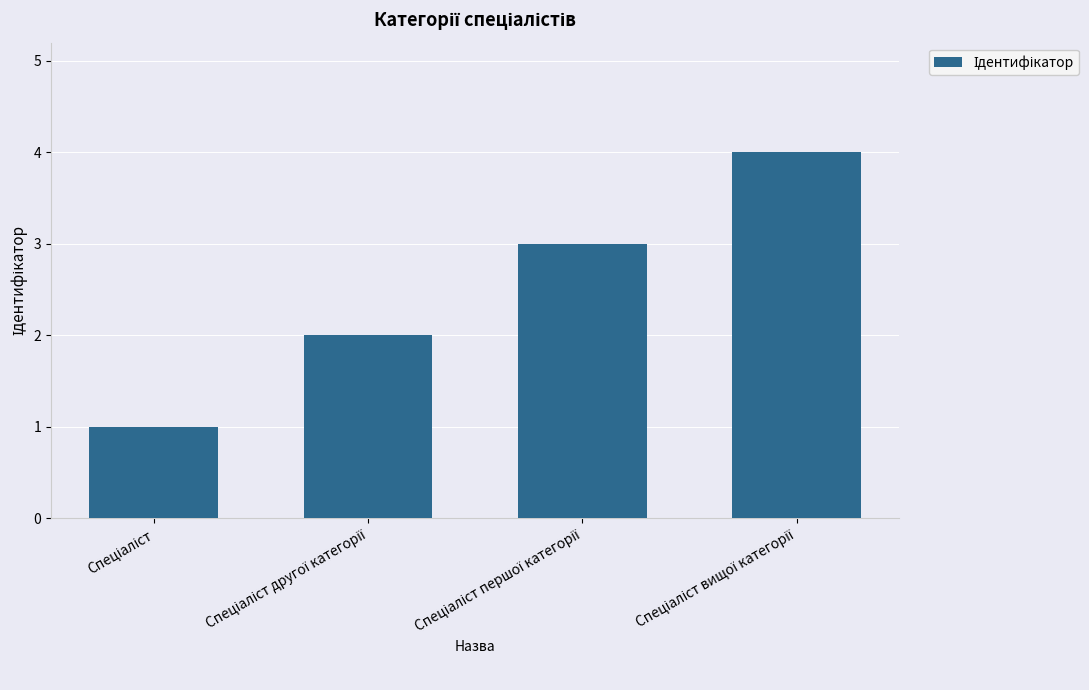

What is the greatest value displayed?

4